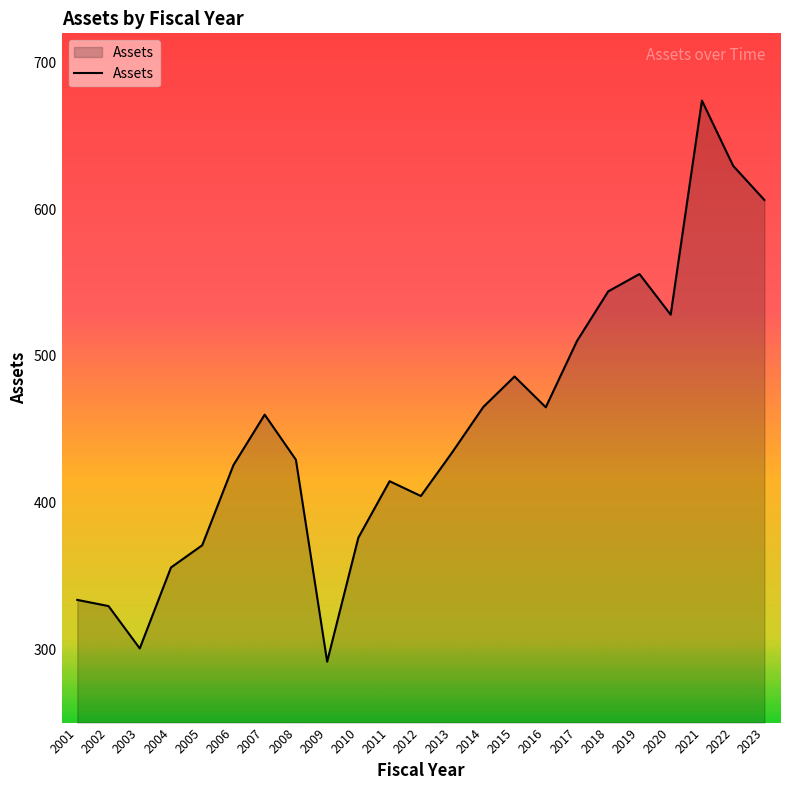

Approximately how many times larger is the value at 2002 compared to 2001?

1.0